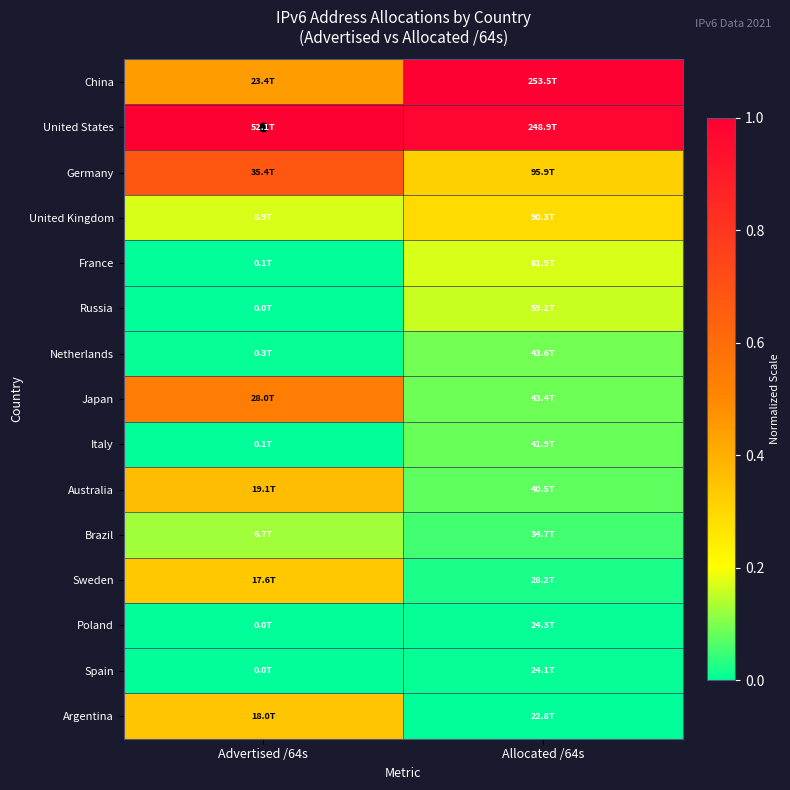

How many series are shown in this chart?

15